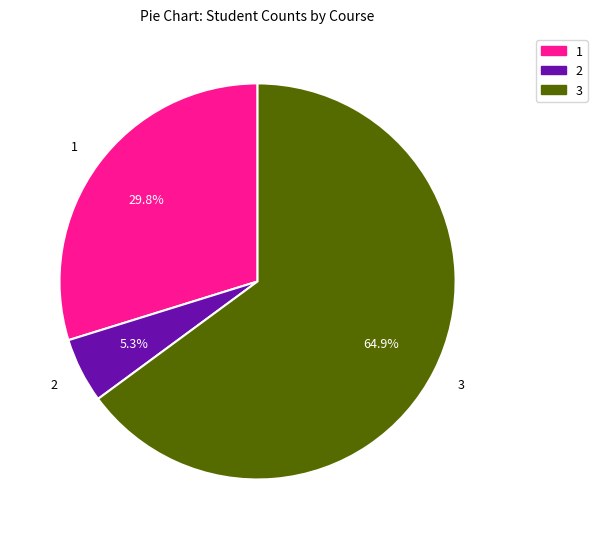

Which slice is the smallest?

2